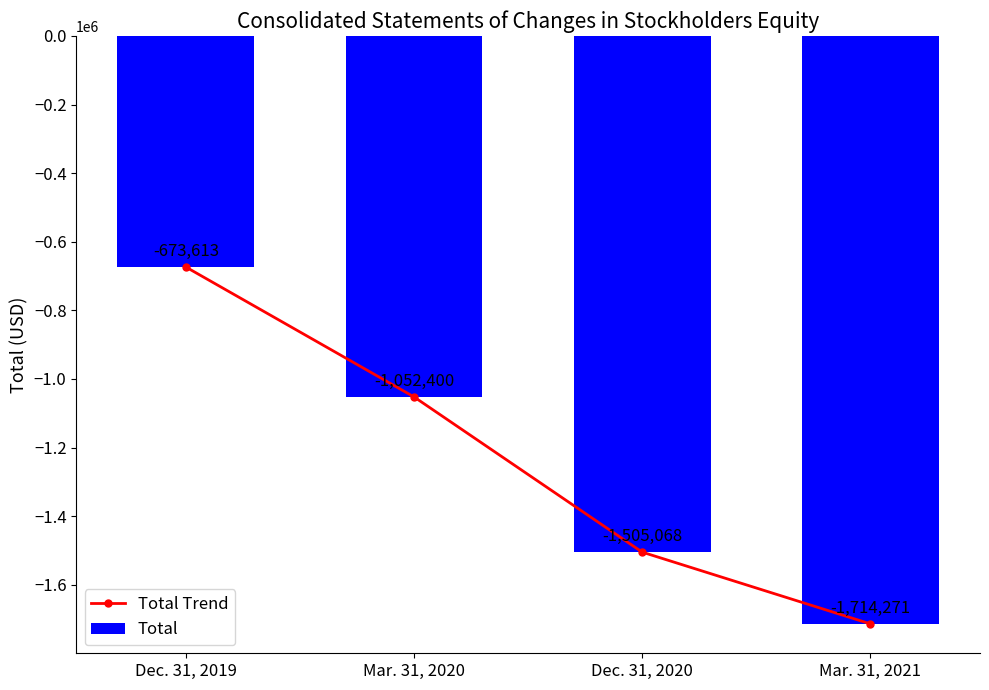

Where is Total Trend nearest to the value -1193942?

Mar. 31, 2020